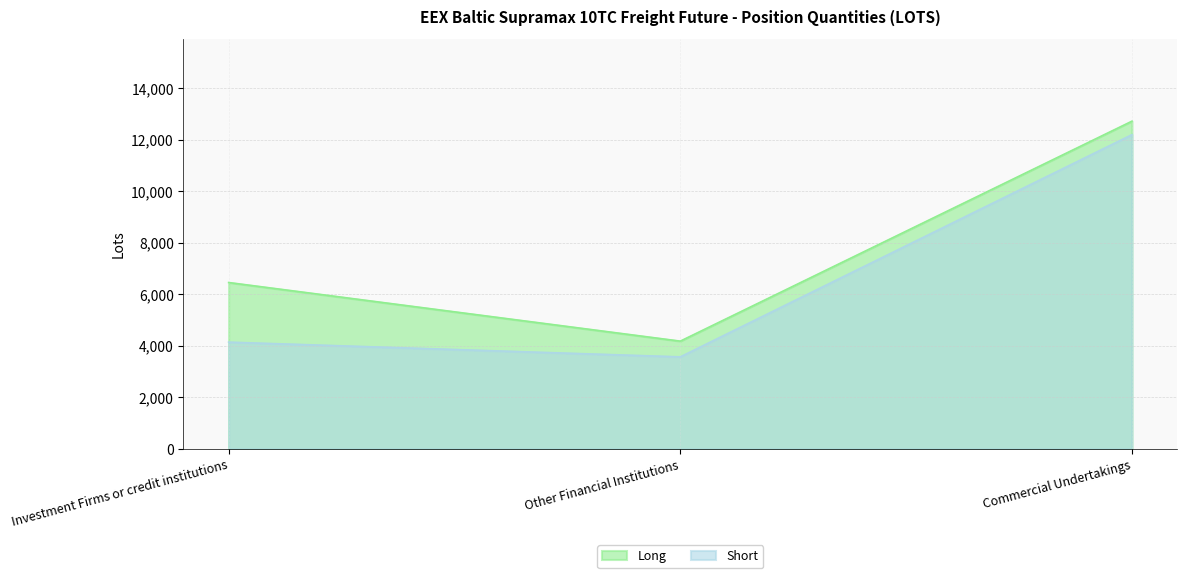

What position from the right is Other Financial Institutions?

2